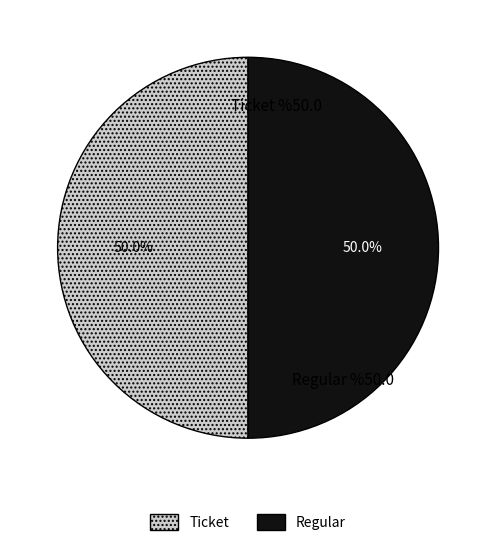

What is the ratio of the value at Ticket to the value at Regular?

1.0